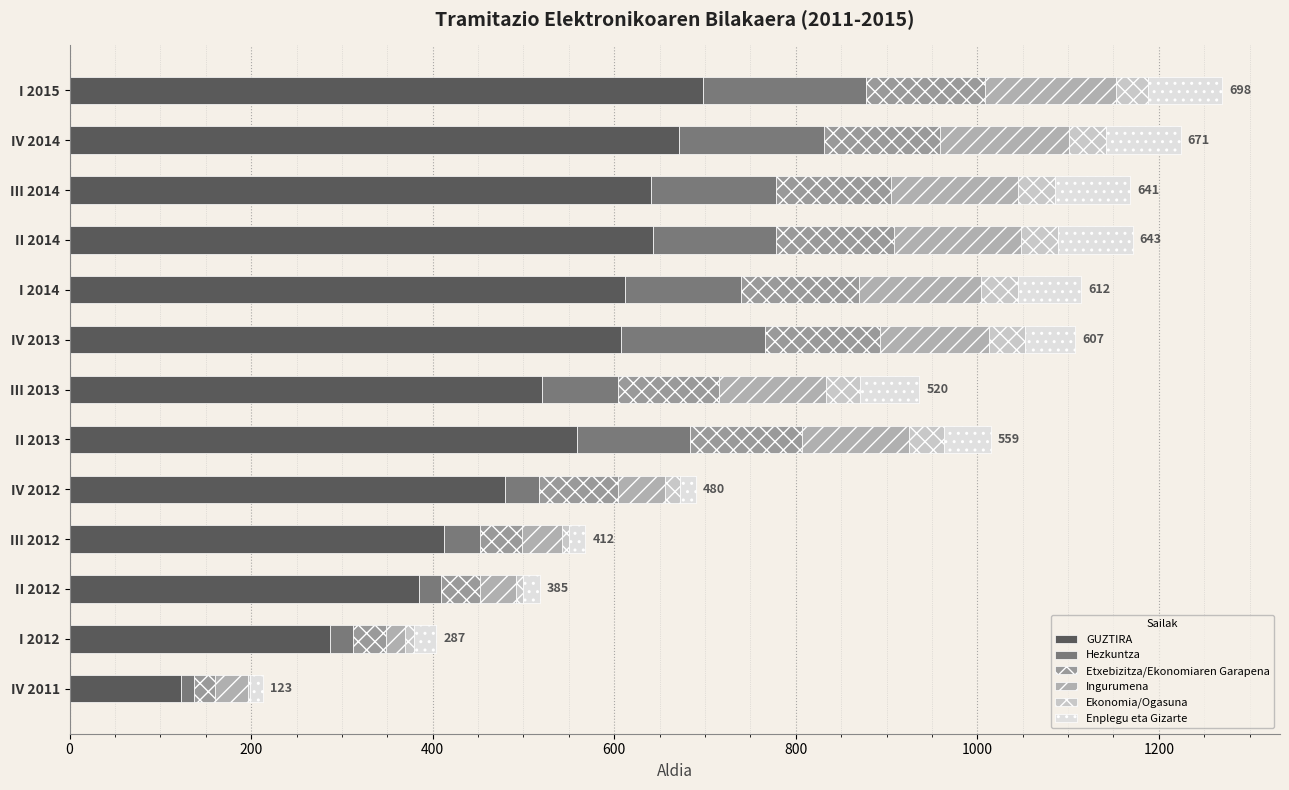

What is the difference between the maximum and minimum values in the GUZTIRA series?

575